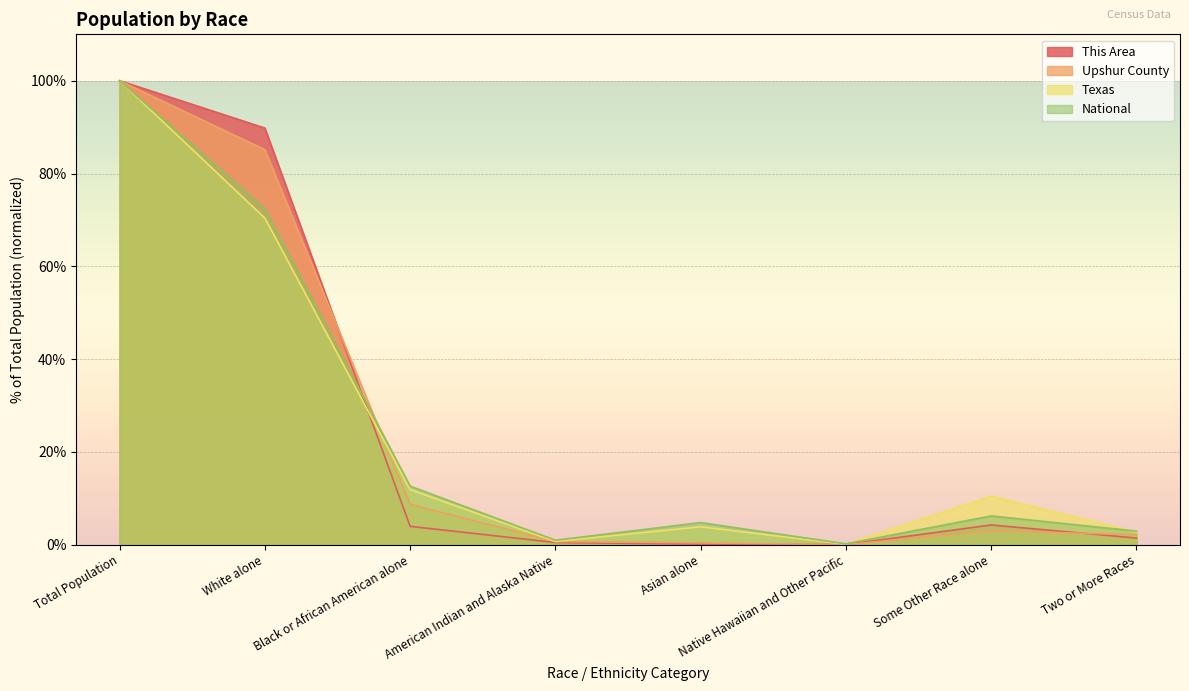

At which label does This Area reach its peak?

Total Population